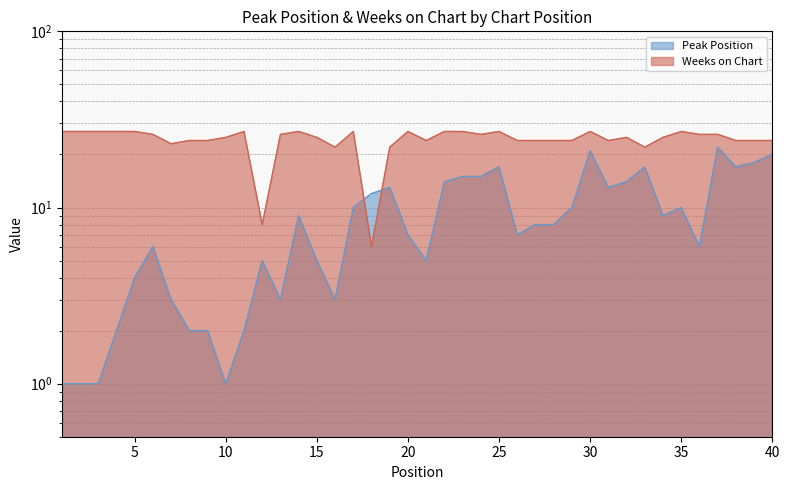

What is the value of the Weeks on Chart point at the 30th from the left?

27